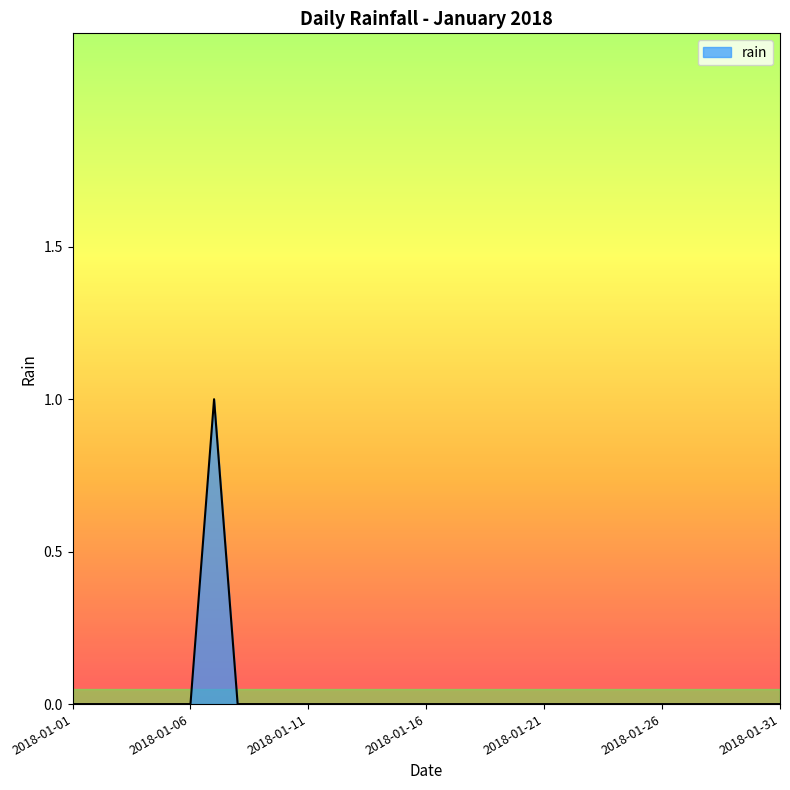

How many values are between 0 and 1?

31